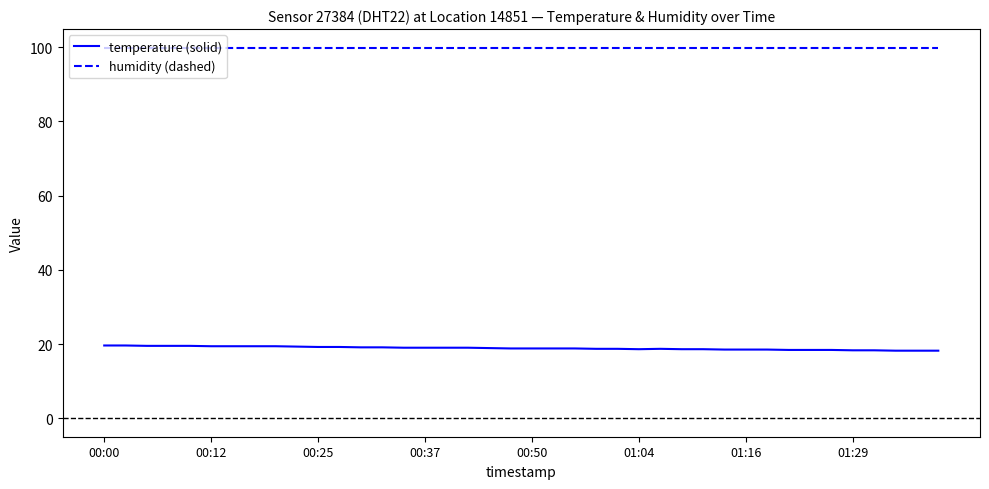

Which series has the largest total across all categories?

humidity (dashed)